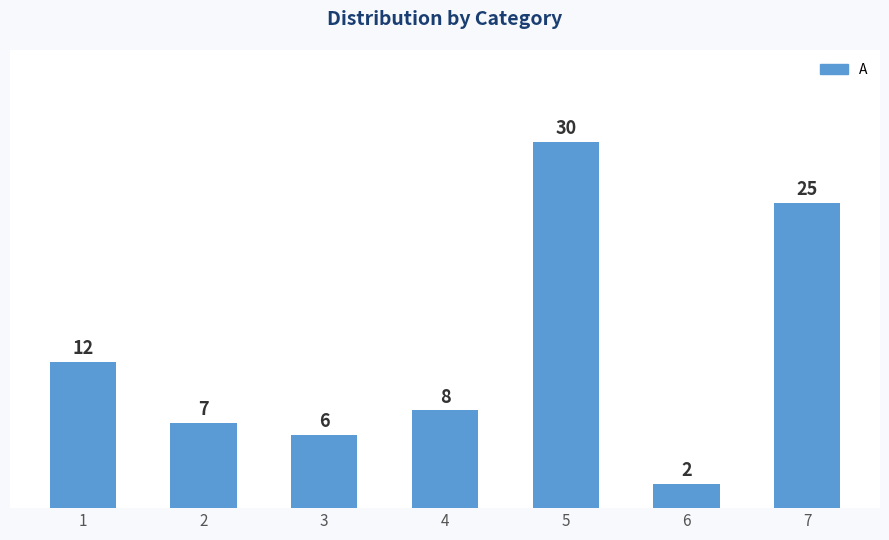

Reading right to left, list all the values displayed in this chart.

7=25	6=2	5=30	4=8	3=6	2=7	1=12